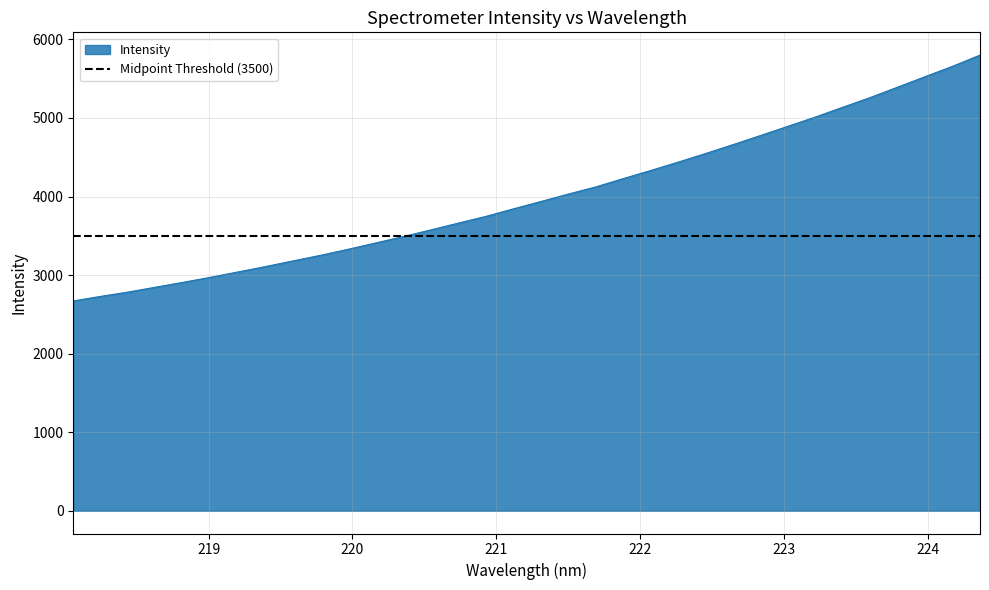

Reading right to left, transcribe all the data shown in this chart.

224.3616=5800.3	224.1709=5658.3	223.9802=5526.2	223.7895=5392.9	223.5987=5260.4	223.408=5136.7	223.2172=5012.0	223.0264=4893.9	222.8355=4776.5	222.6447=4660.5	222.4538=4547.1	222.263=4437.7	222.0721=4331.0	221.8812=4227.7	221.6902=4122.0	221.4993=4031.0	221.3083=3936.1	221.1174=3842.7	220.9264=3746.6	220.7354=3661.6	220.5444=3575.2	220.3533=3490.6	220.1623=3409.3	219.9712=3329.2	219.7801=3252.5	219.589=3181.4	219.3979=3109.3	219.2067=3040.8	219.0156=2972.6	218.8244=2908.4	218.6332=2846.6	218.442=2784.3	218.2508=2729.1	218.0596=2670.8